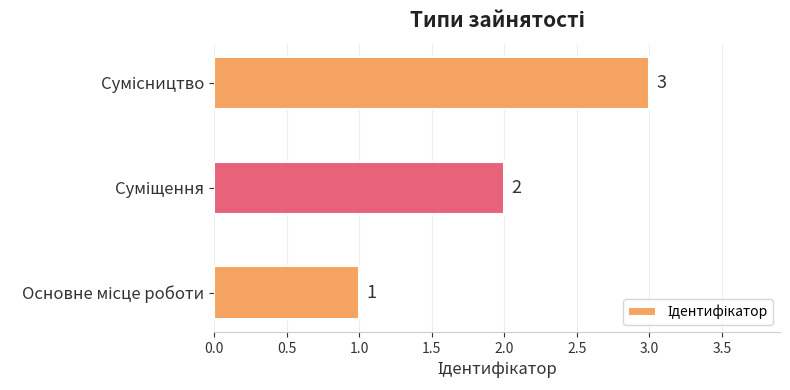

What is the sum of all values?

6